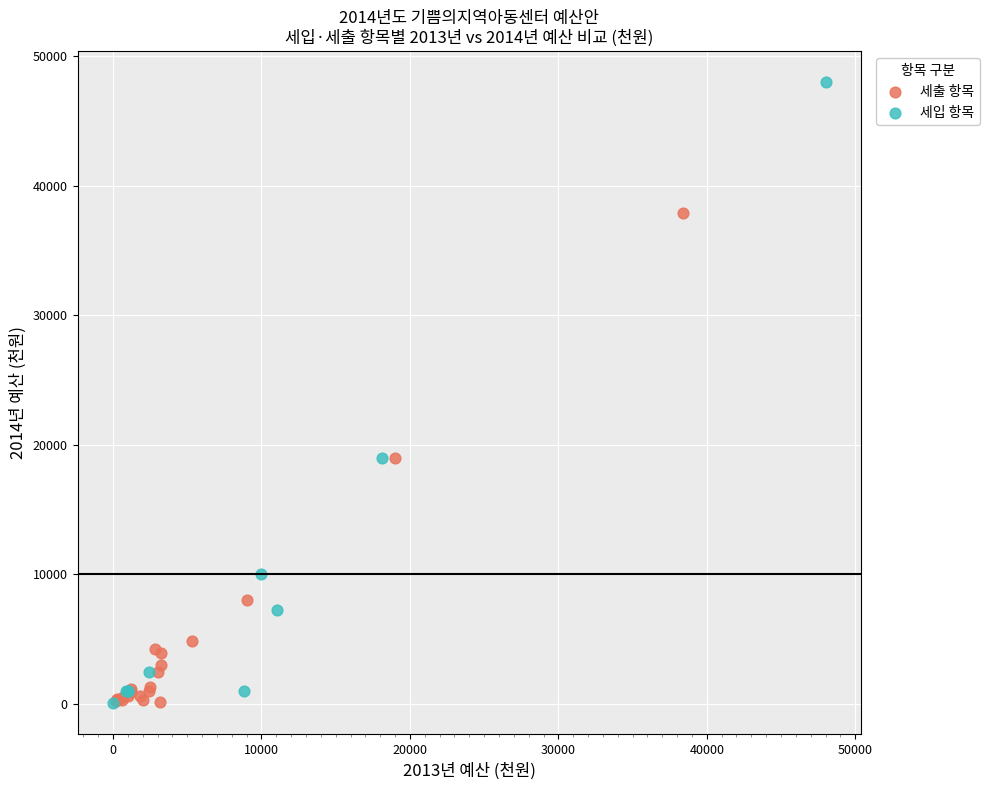

Which series contains the highest Y value?

세입 항목